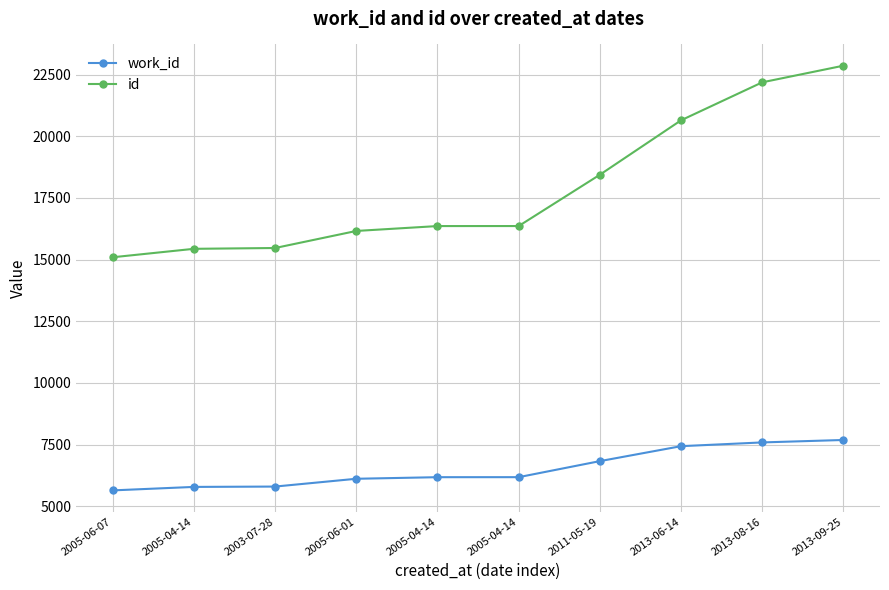

Which series has the largest total across all categories?

id